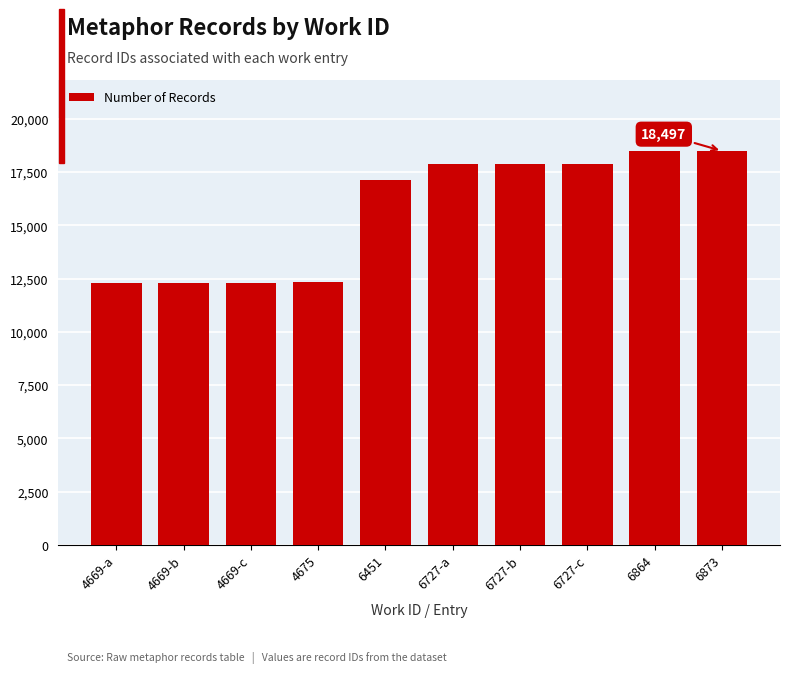

How many distinct data groups are displayed?

1